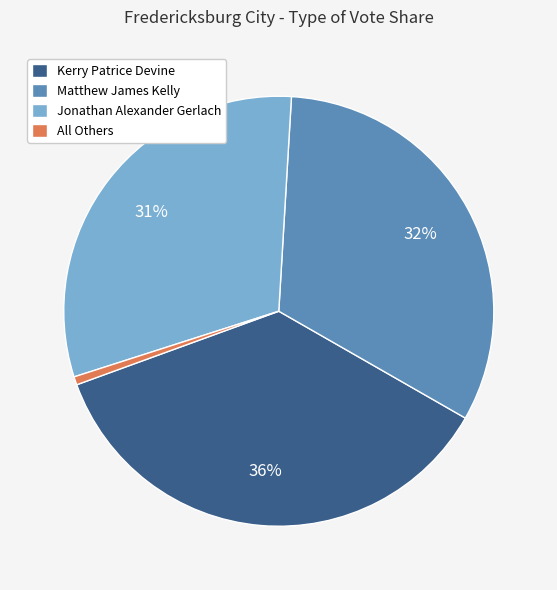

Is Matthew James Kelly the majority of the pie?

No